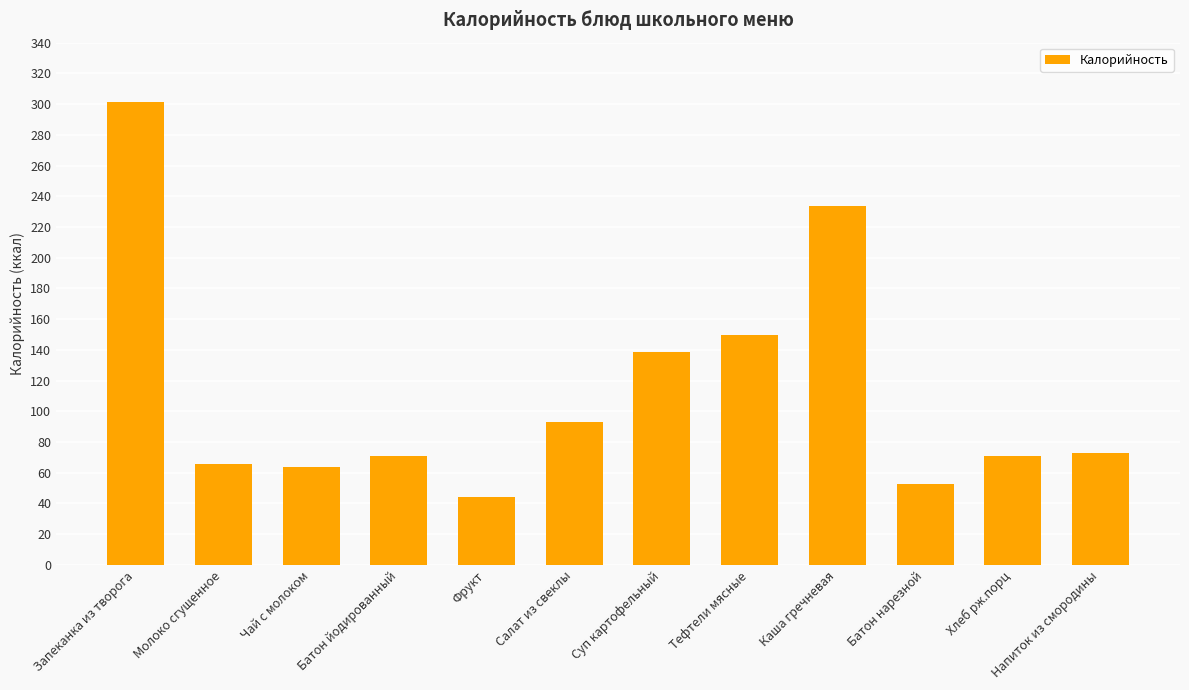

Which label corresponds to the smallest value in the chart?

Фрукт